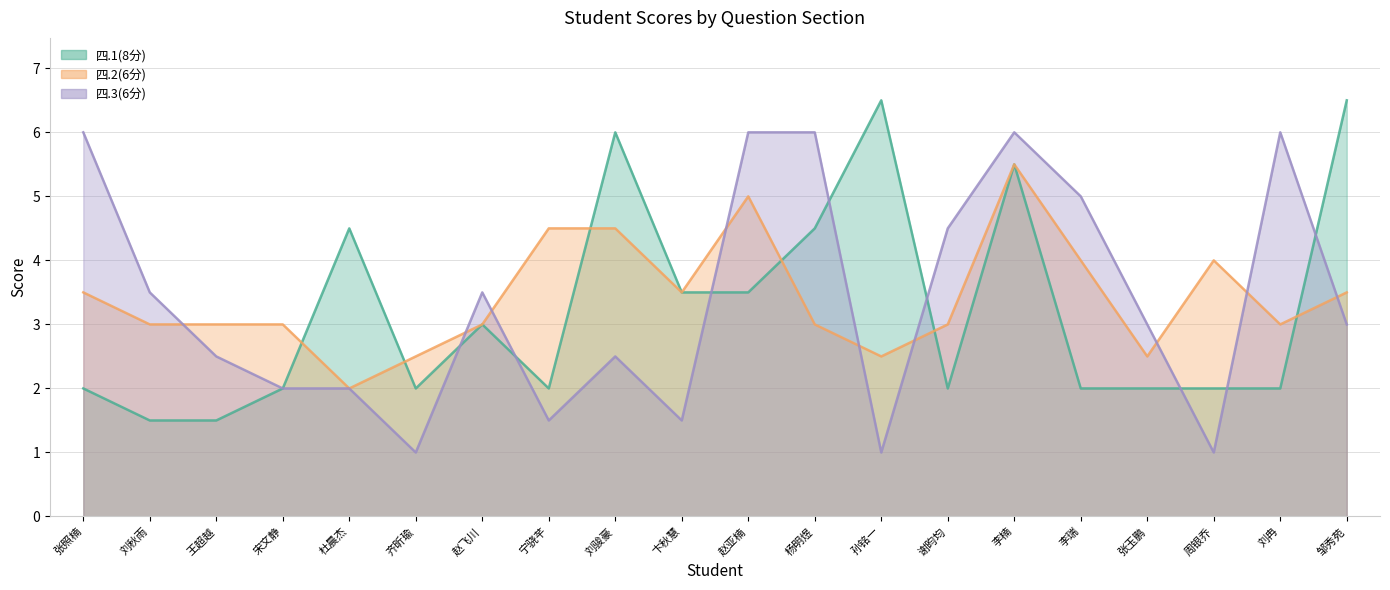

Does the chart have visible grid lines?

Yes